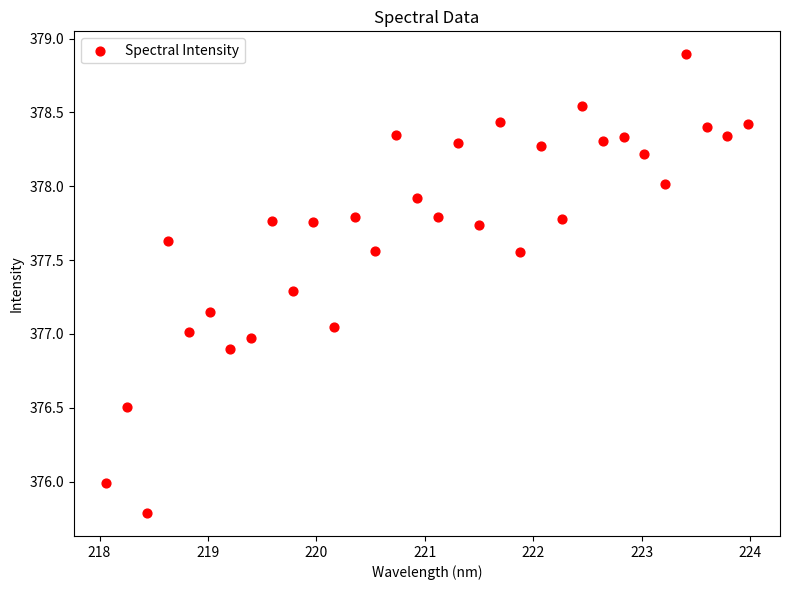

What is the range of X values (max minus min)?

5.9